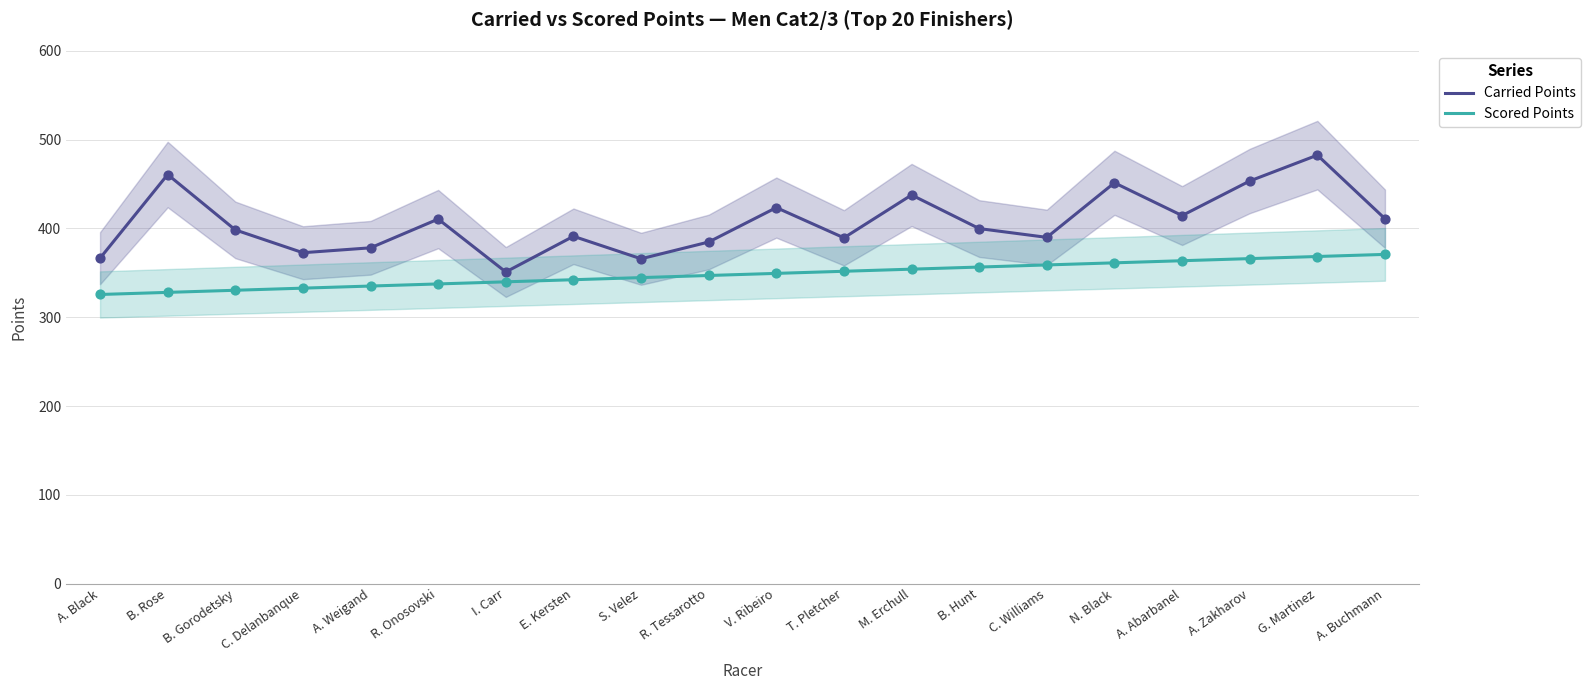

Is the value of Scored Points at A. Buchmann greater than the value of Carried Points at A. Black?

Yes